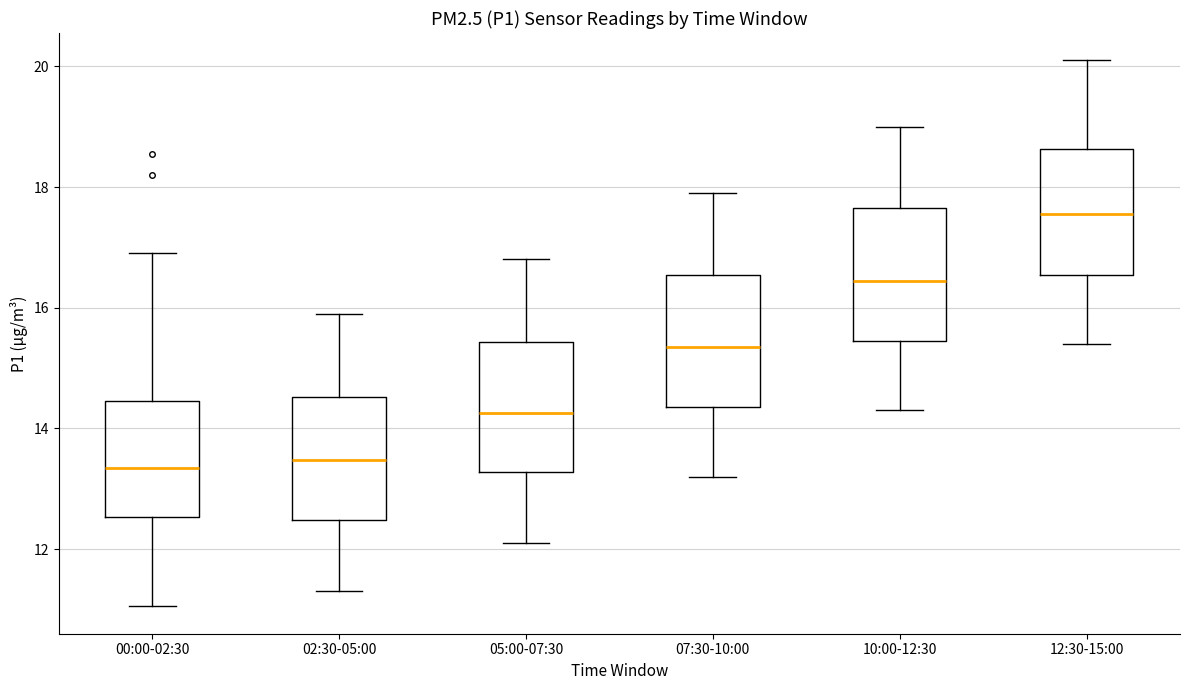

Reading left to right, read every box against the y-axis: the position of its median line, the range the box covers, and the ends of its whiskers. The values are not printed on the chart, so give them approximately, as read against the axis.

00:00-02:30: median 13.4, box 12.6 to 14.4, whiskers 11.0 to 17.0
02:30-05:00: median 13.4, box 12.4 to 14.6, whiskers 11.4 to 16.0
05:00-07:30: median 14.2, box 13.2 to 15.4, whiskers 12.2 to 16.8
07:30-10:00: median 15.4, box 14.4 to 16.6, whiskers 13.2 to 18.0
10:00-12:30: median 16.4, box 15.4 to 17.6, whiskers 14.4 to 19.0
12:30-15:00: median 17.6, box 16.6 to 18.6, whiskers 15.4 to 20.2